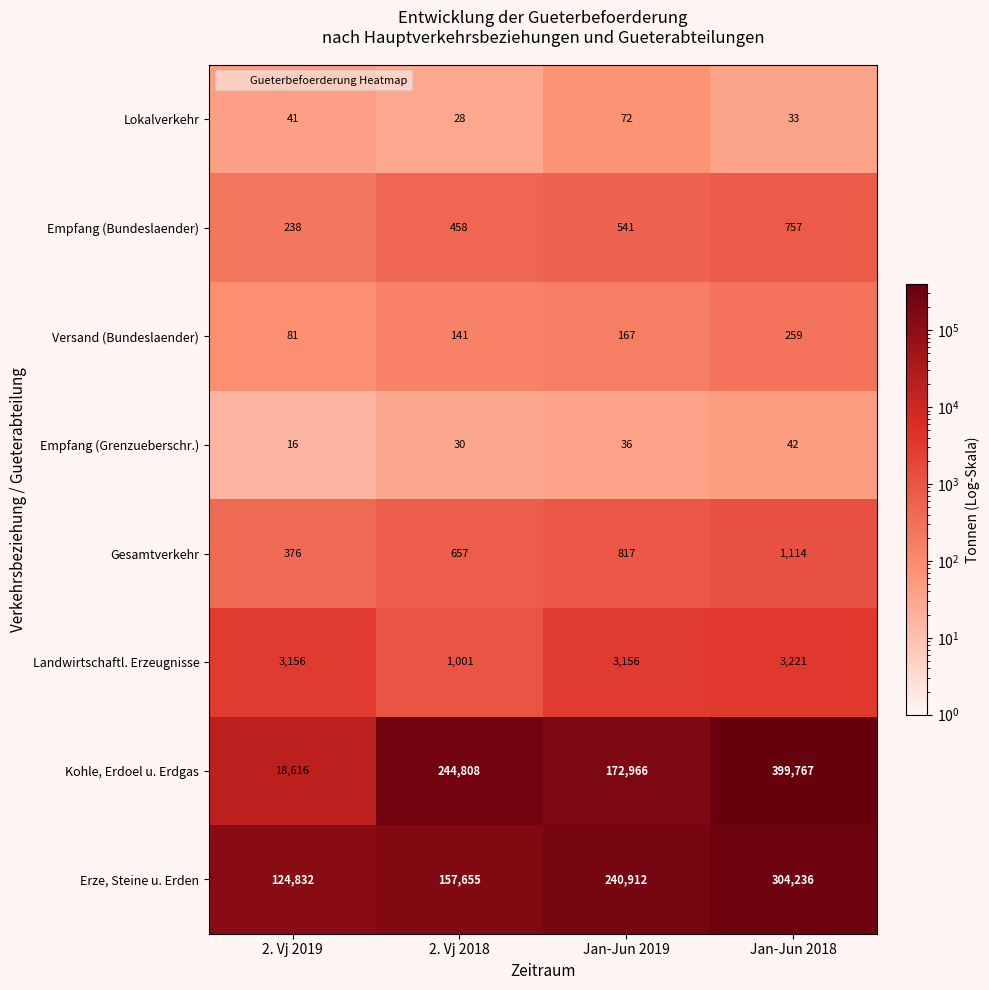

How many data points does each series have?

4